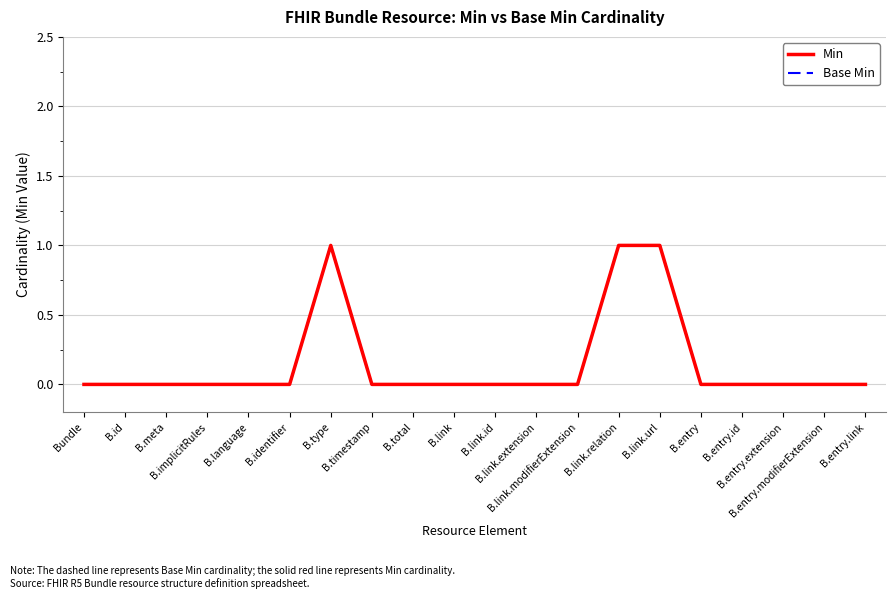

What is the label of the 15th point from the right?

B.identifier